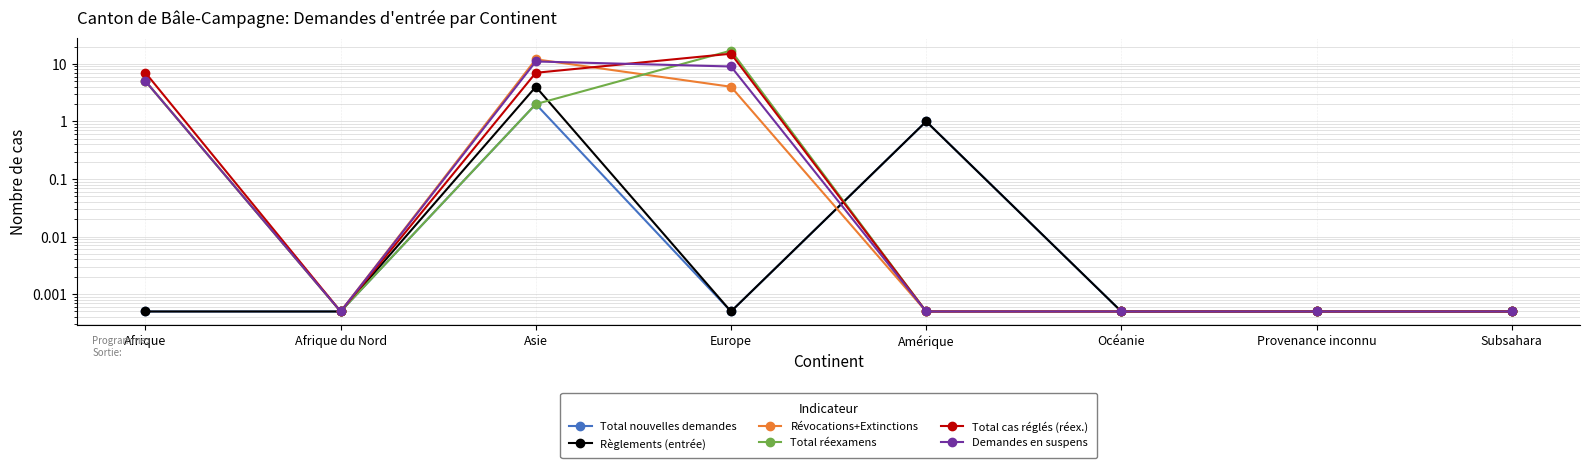

How many data points does each series have?

8